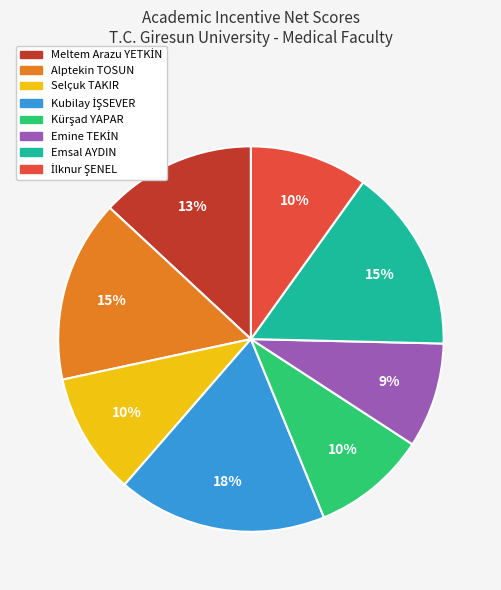

How many slices are in this pie chart?

8